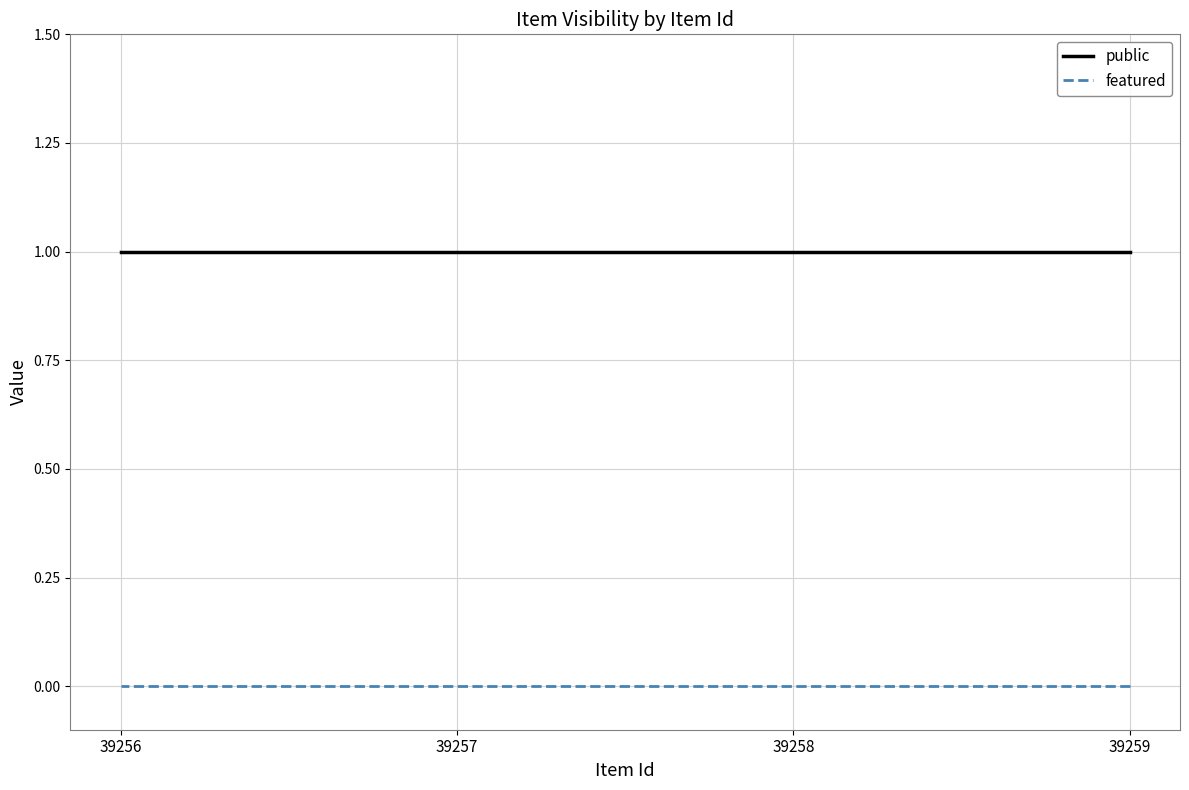

True or false: public has more than 1 points higher than both neighbors.

False